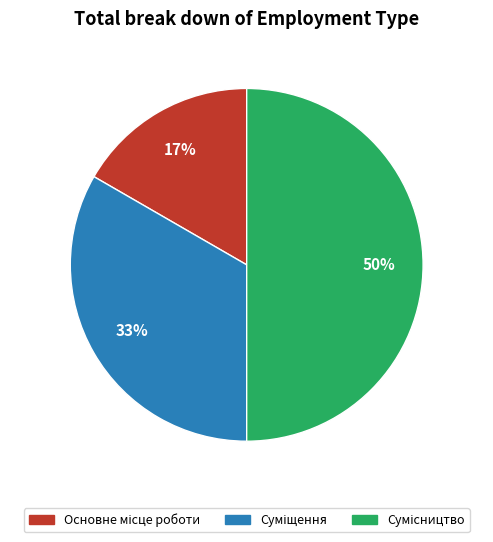

How many segments does this pie chart have?

3